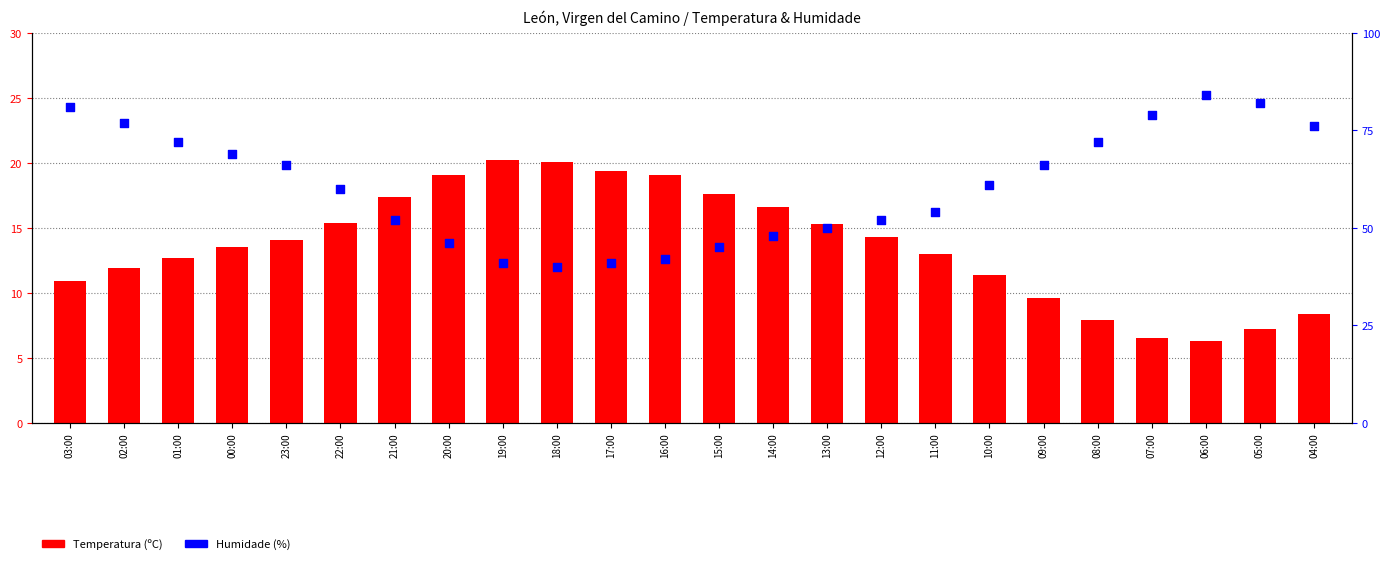

Which series has the largest total across all categories?

Humidade (%)